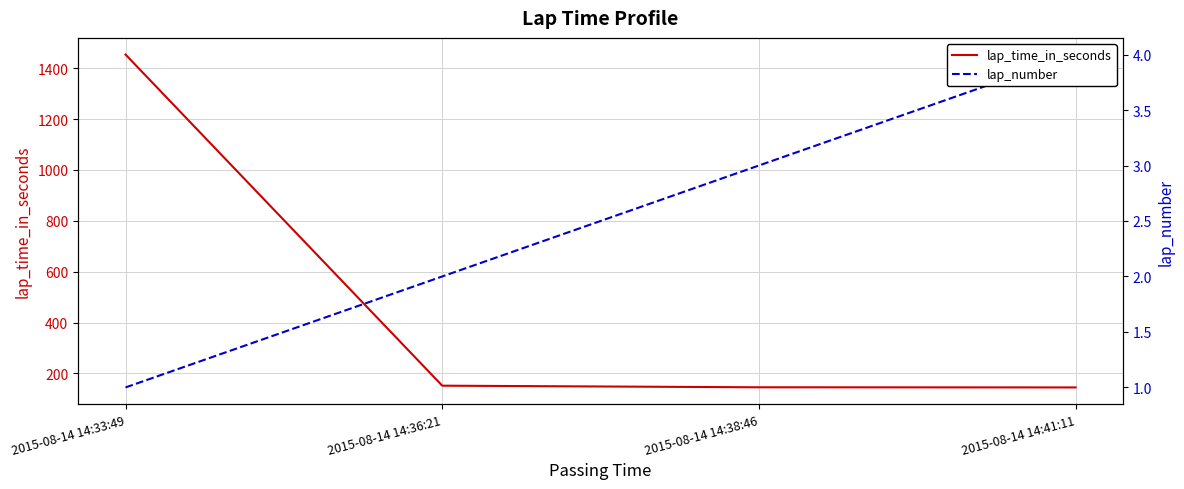

True or false: lap_number has a value of 4.0 at 2015-08-14 14:41:11.

True